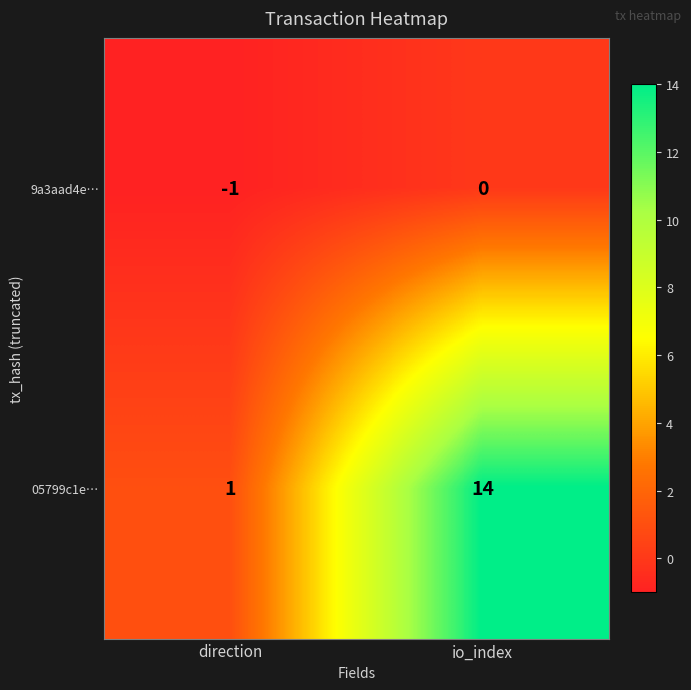

What is the sum of the 05799c1e… values at direction and io_index?

15